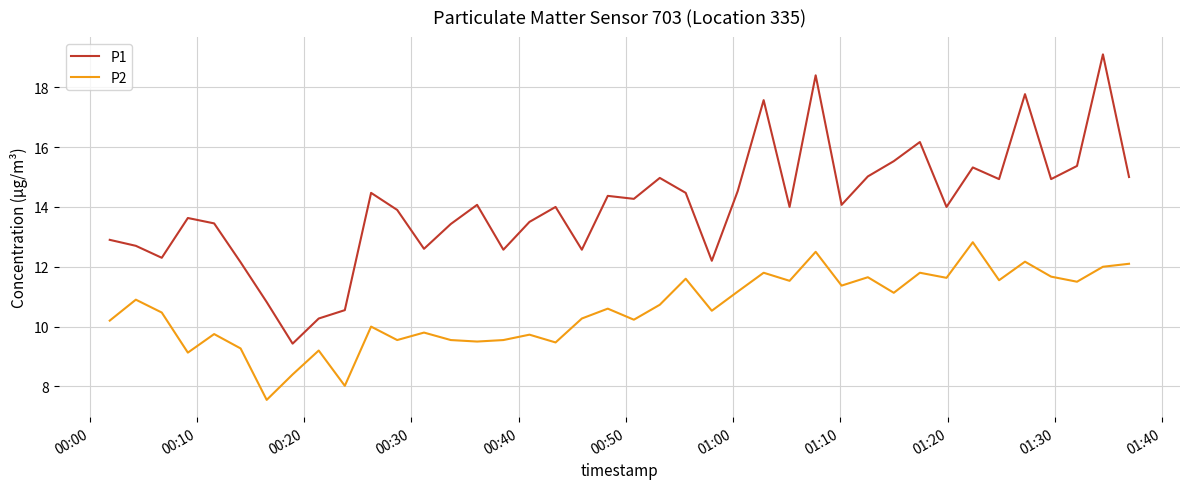

Which series has the widest spread of values?

P1